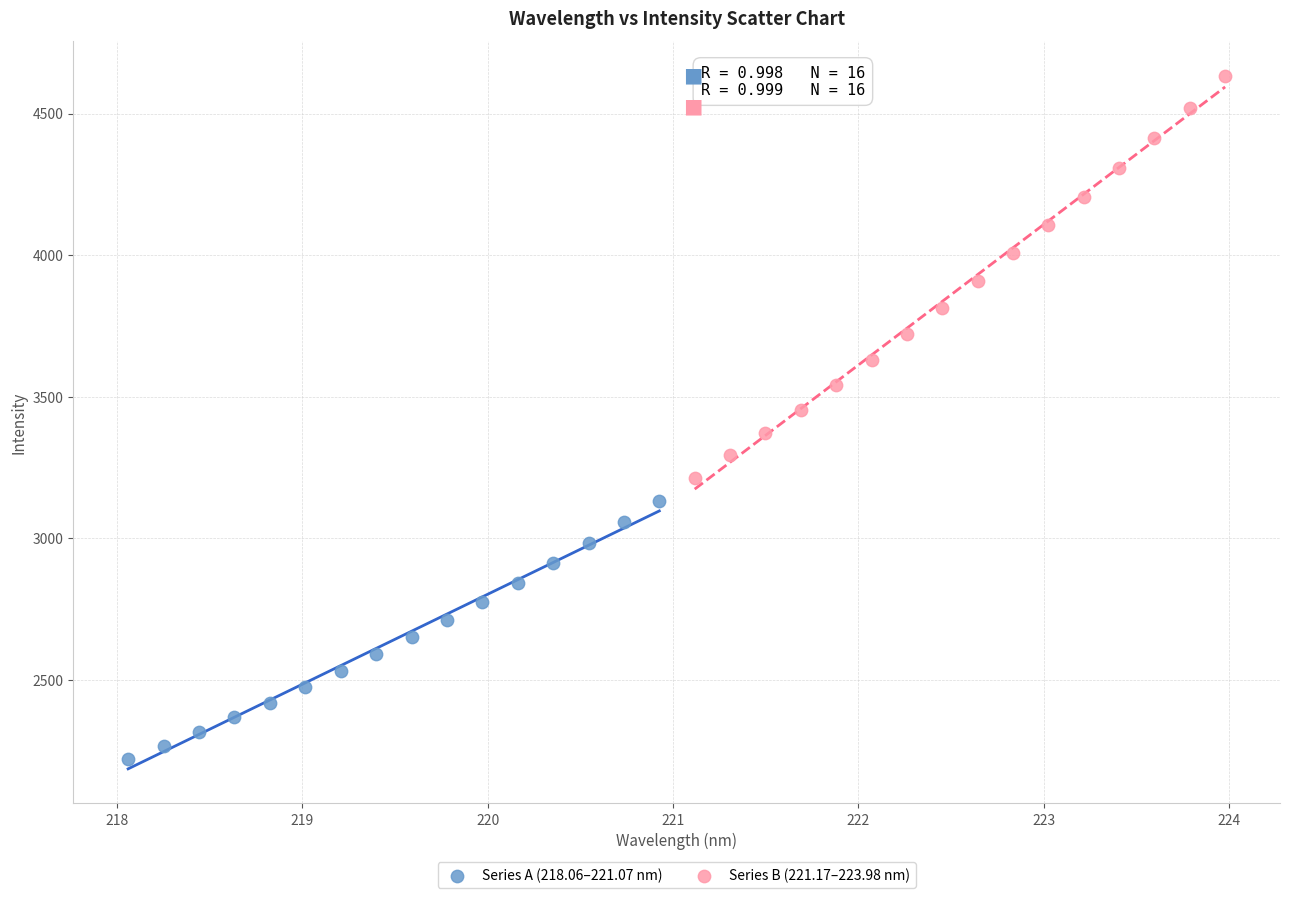

Which series has the widest spread of Y values?

Series B (221.17–223.98 nm)